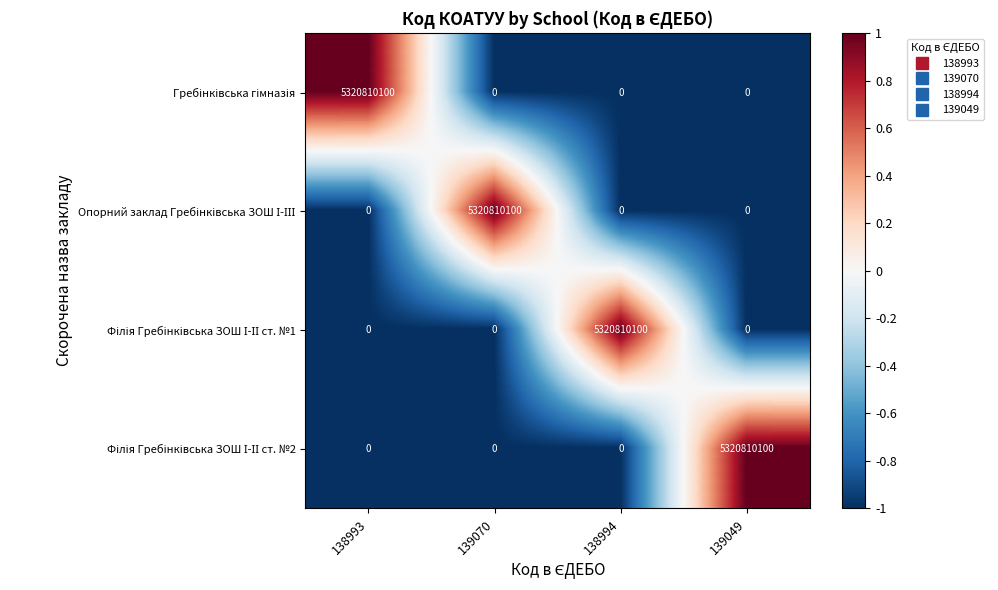

What is the spread (max minus min) of values at 139070?

5320810100